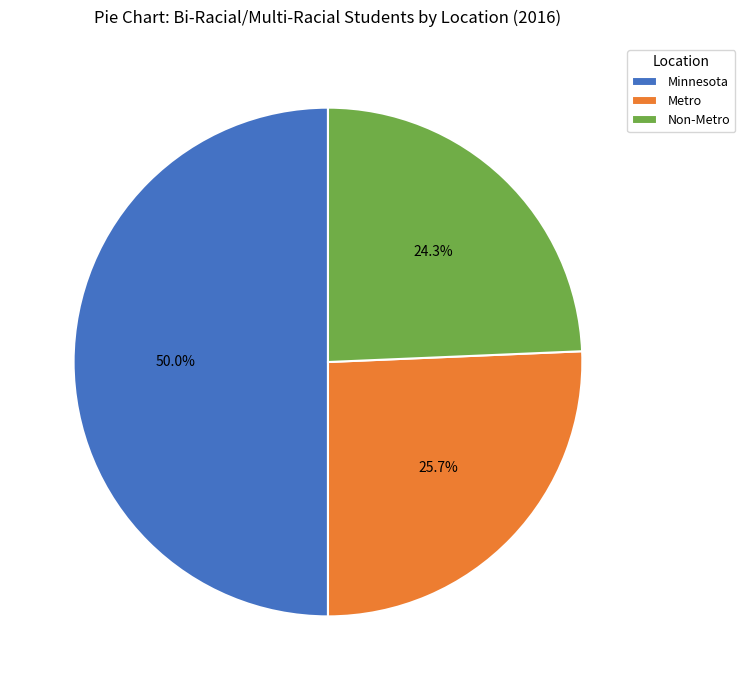

Count the number of slices in the pie.

3